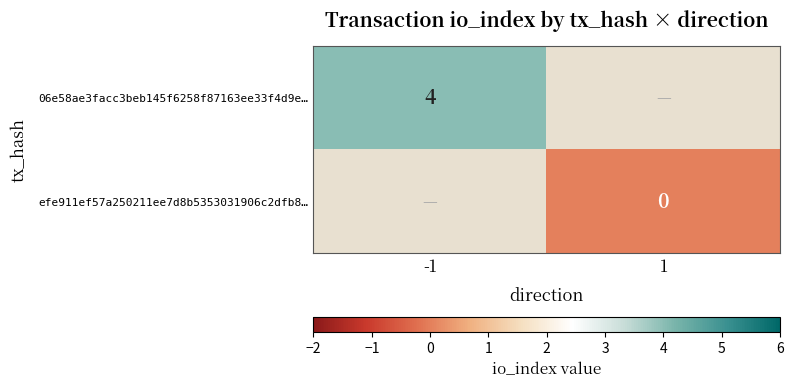

Is it true that 06e58ae3facc3beb145f6258f87163ee33f4d9e… equals 0.8 at -1?

False